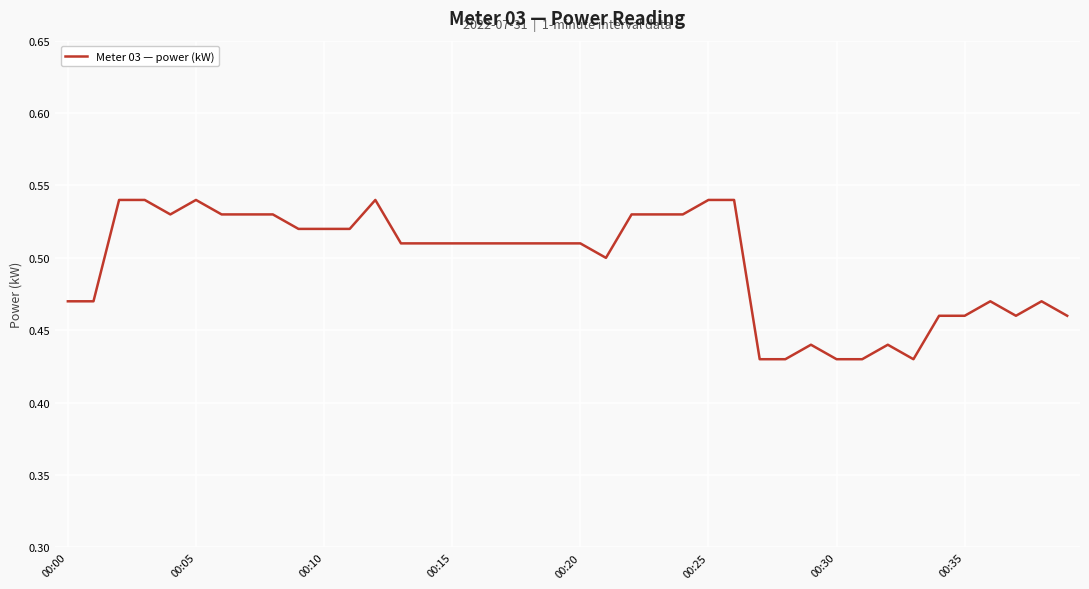

How many lines are shown in the chart?

1